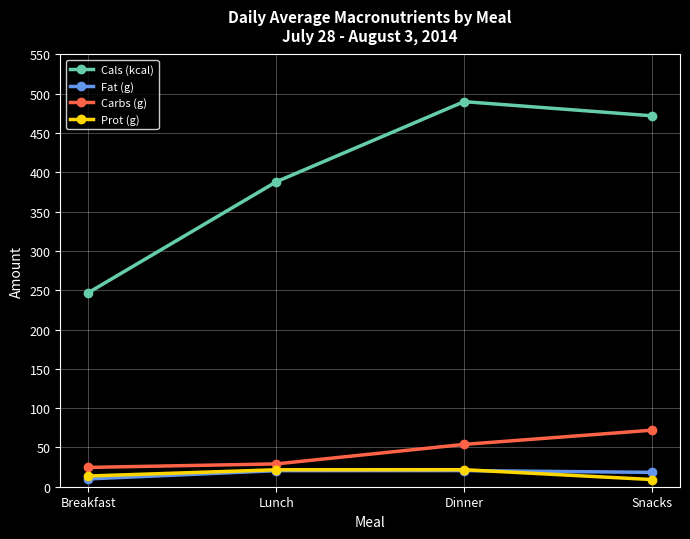

True or false: Fat (g) has more than 2 interior local peaks.

False